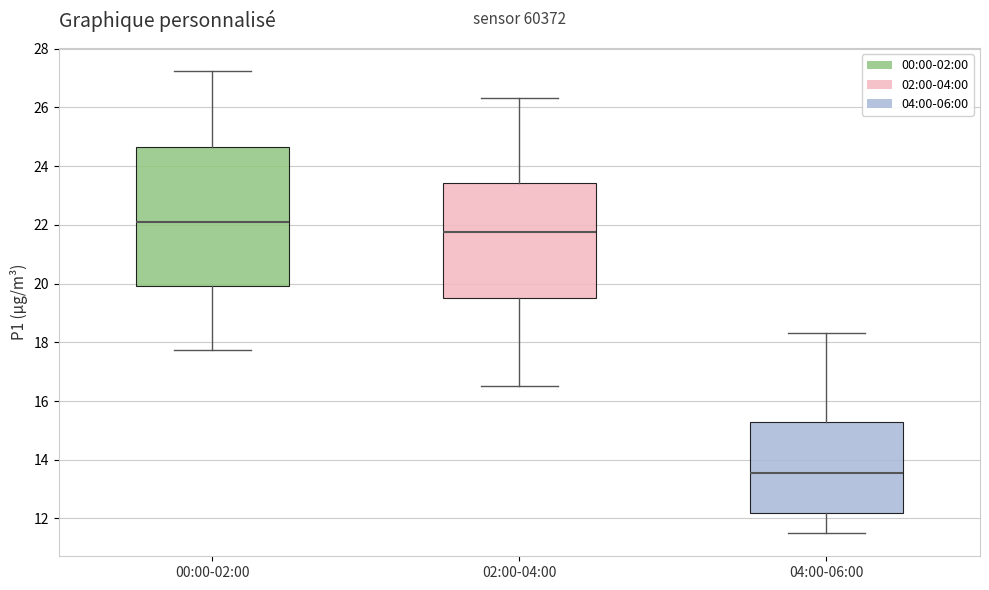

Reading left to right, read every box against the y-axis: the position of its median line, the range the box covers, and the ends of its whiskers. The values are not printed on the chart, so give them approximately, as read against the axis.

00:00-02:00: median 22.0, box 20.0 to 24.6, whiskers 17.8 to 27.2
02:00-04:00: median 21.8, box 19.6 to 23.4, whiskers 16.6 to 26.4
04:00-06:00: median 13.6, box 12.2 to 15.2, whiskers 11.6 to 18.4